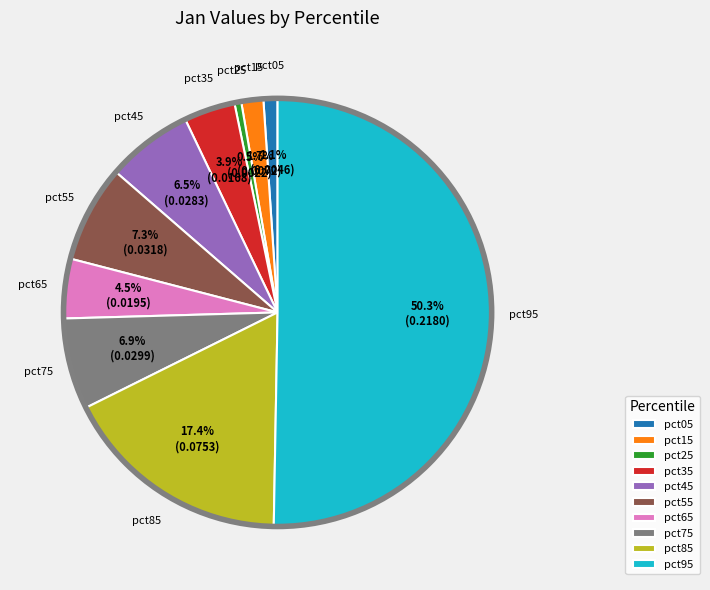

Combined, do pct75 and pct05 account for over 50%?

No